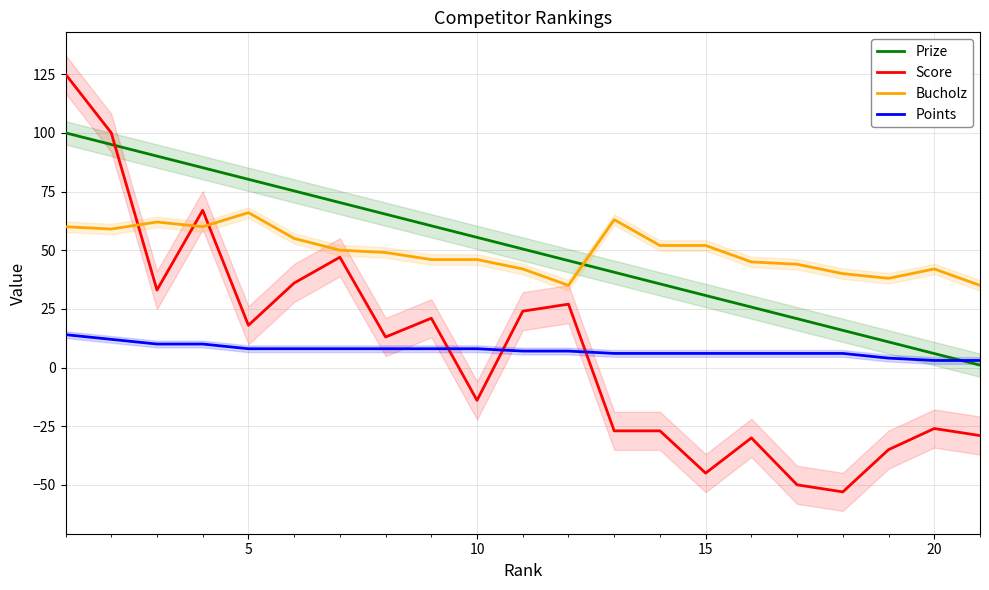

True or false: Points and Bucholz cross at least once.

False